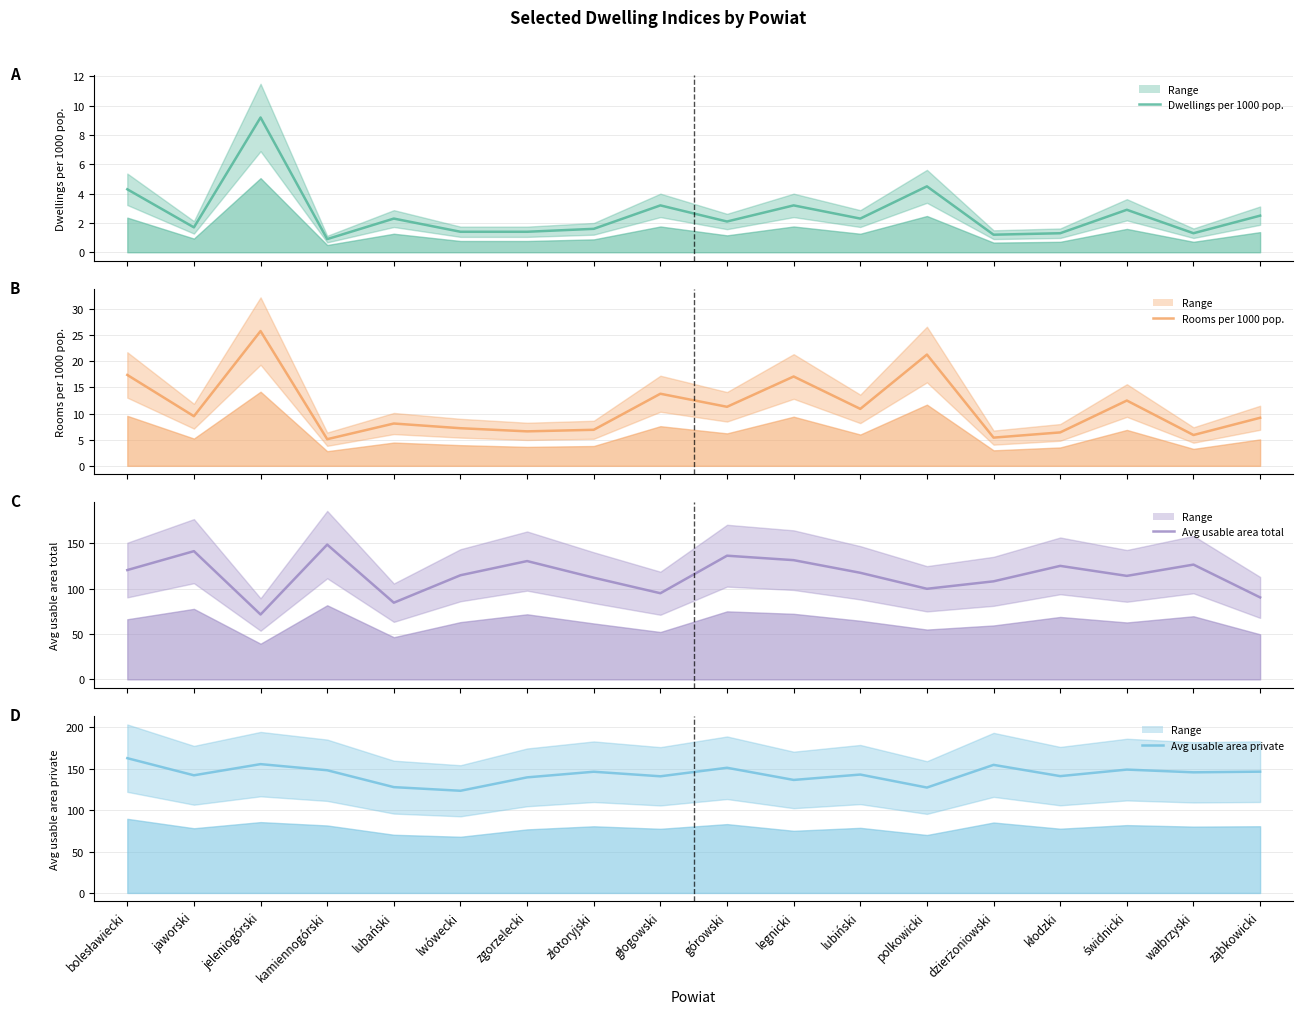

The Avg usable area total series shows 113.9 at świdnicki. True or false?

True